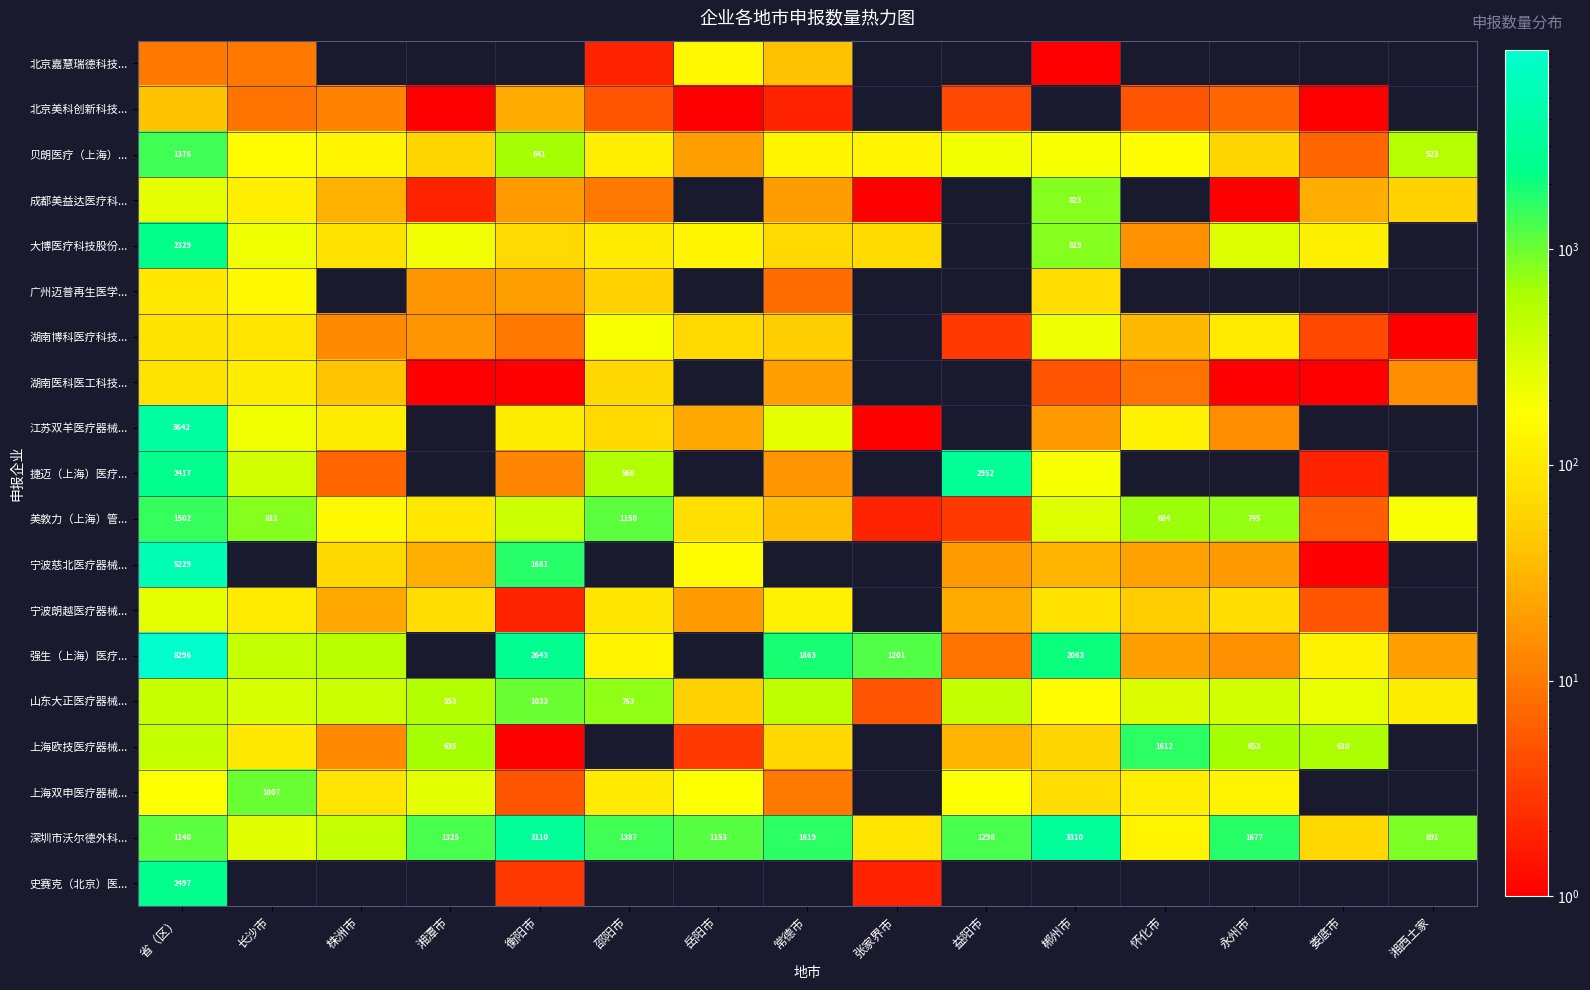

Is it true that 深圳市沃尔德外科... equals 1194 at 湘西土家?

False